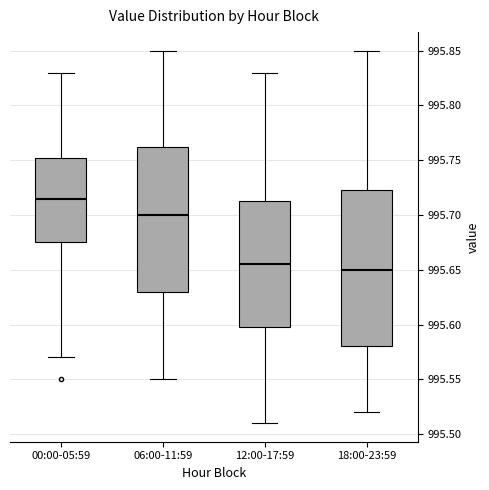

Reading left to right, read every box against the y-axis: the position of its median line, the range the box covers, and the ends of its whiskers. The values are not printed on the chart, so give them approximately, as read against the axis.

00:00-05:59: median 995.715, box 995.675 to 995.755, whiskers 995.570 to 995.830
06:00-11:59: median 995.700, box 995.630 to 995.765, whiskers 995.550 to 995.850
12:00-17:59: median 995.655, box 995.600 to 995.715, whiskers 995.510 to 995.830
18:00-23:59: median 995.650, box 995.580 to 995.725, whiskers 995.520 to 995.850